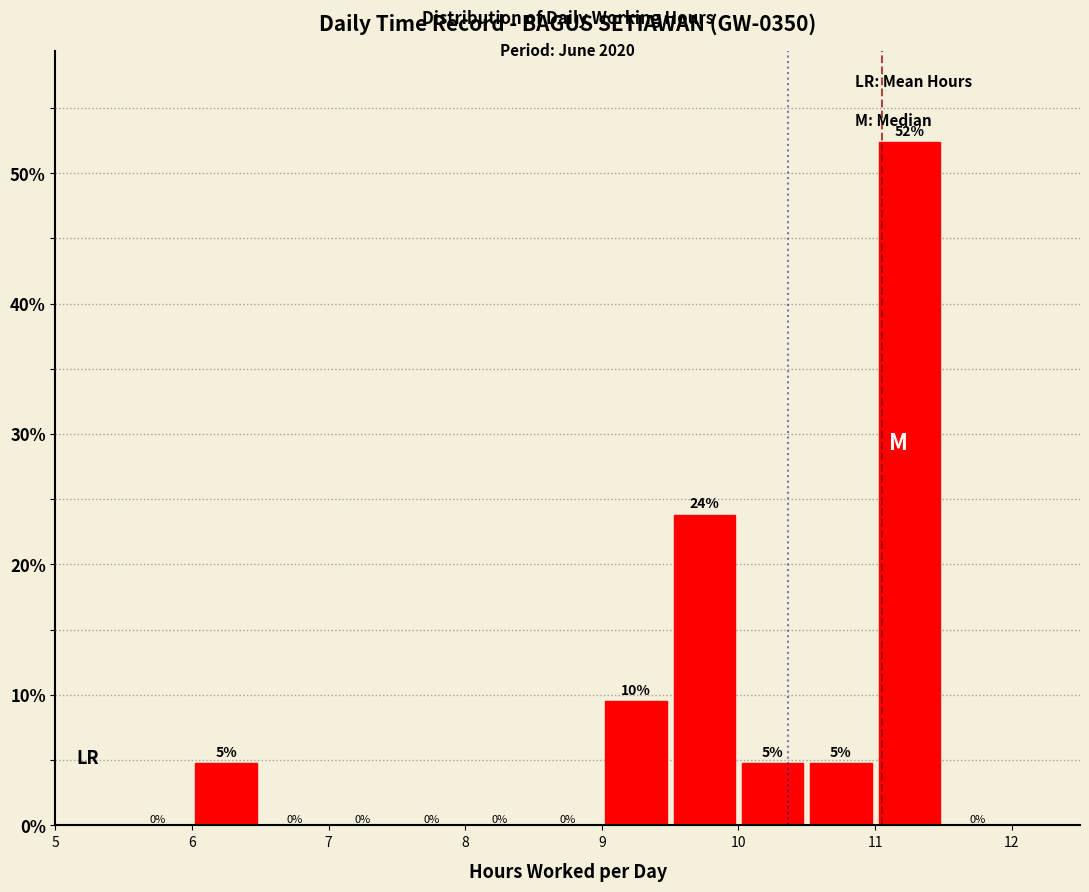

Which range on the x-axis has the tallest bar?

11.0 to 11.5